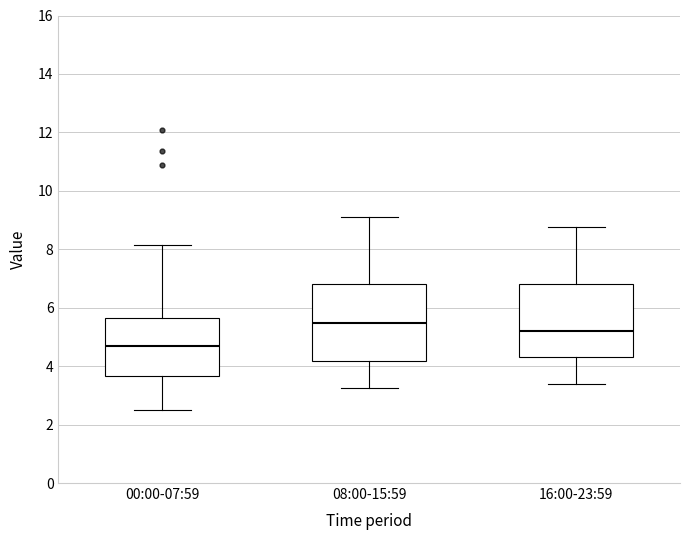

Which box's median line is the highest?

08:00-15:59